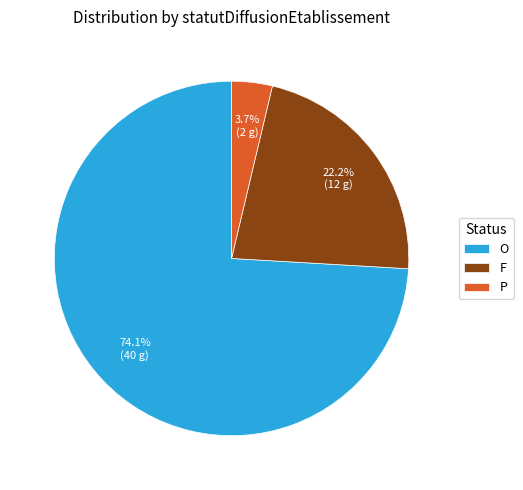

Is there a majority slice in this chart?

Yes